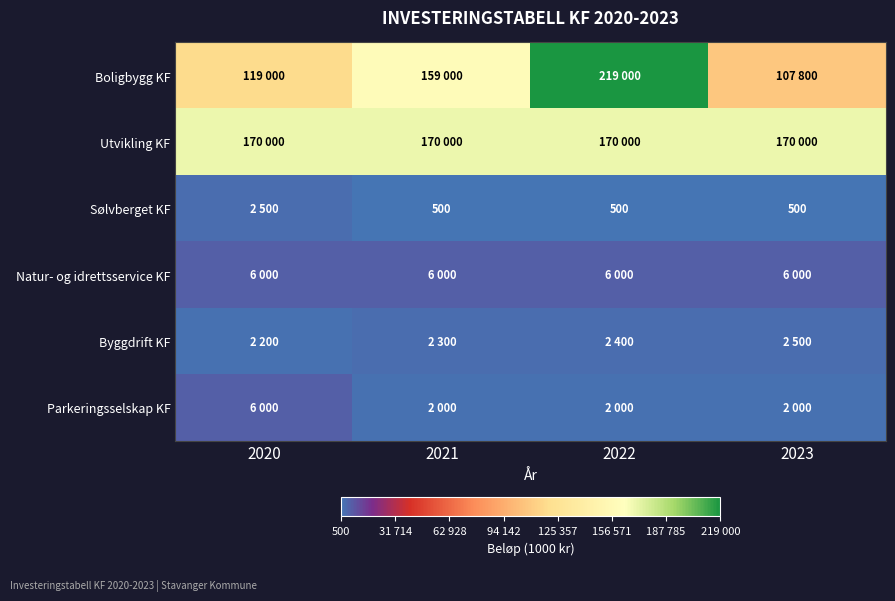

Is it true that Sølvberget KF equals 115 at 2023?

False